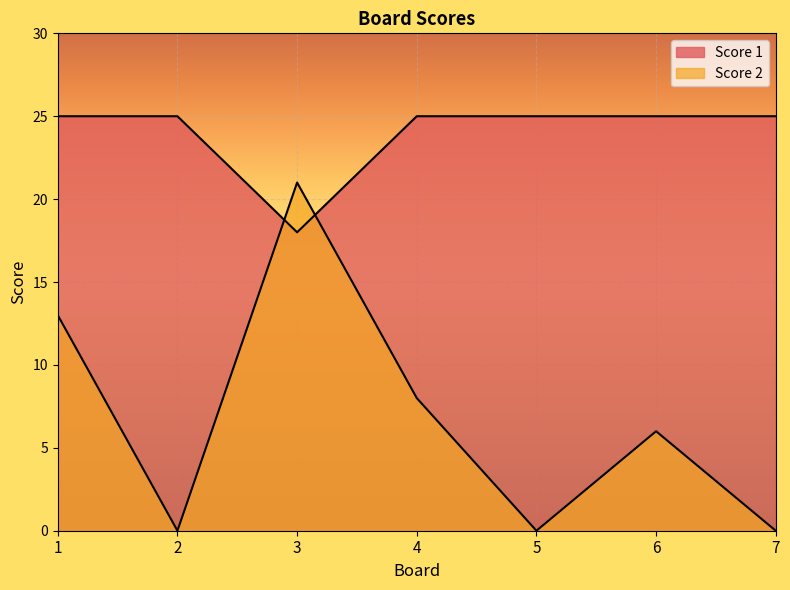

Which category has the lowest value in the Score 1 series?

3